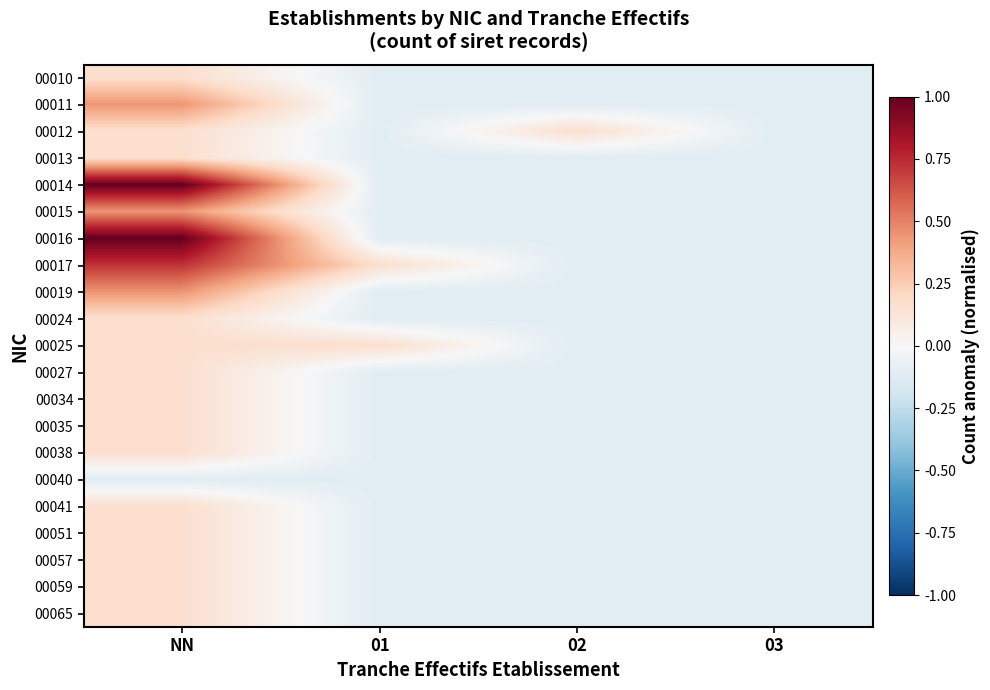

Which label corresponds to the largest value in the chart?

NN